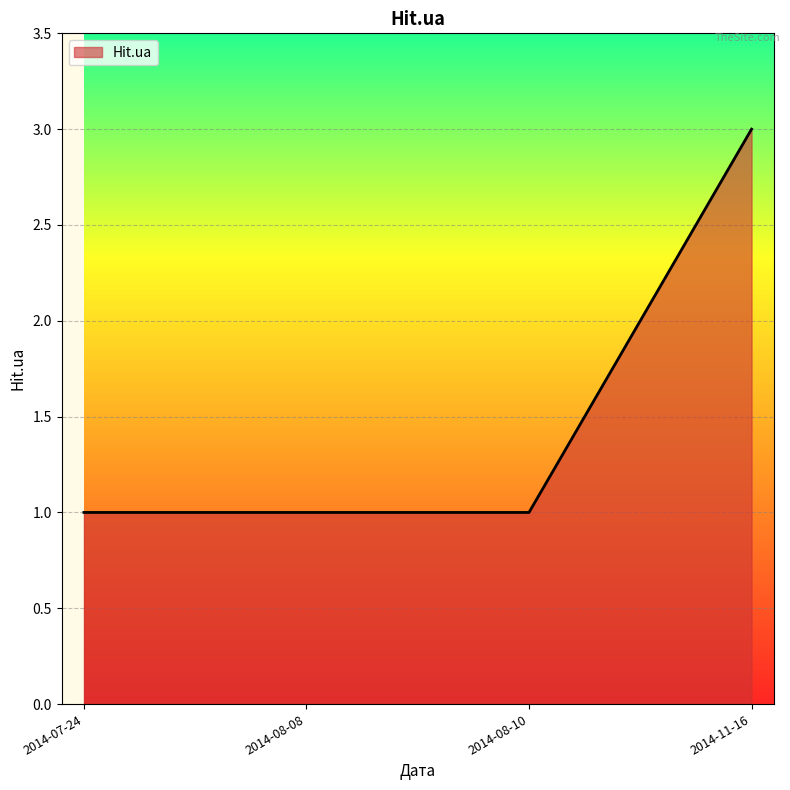

The value at 2014-11-16 is 3. True or false?

True